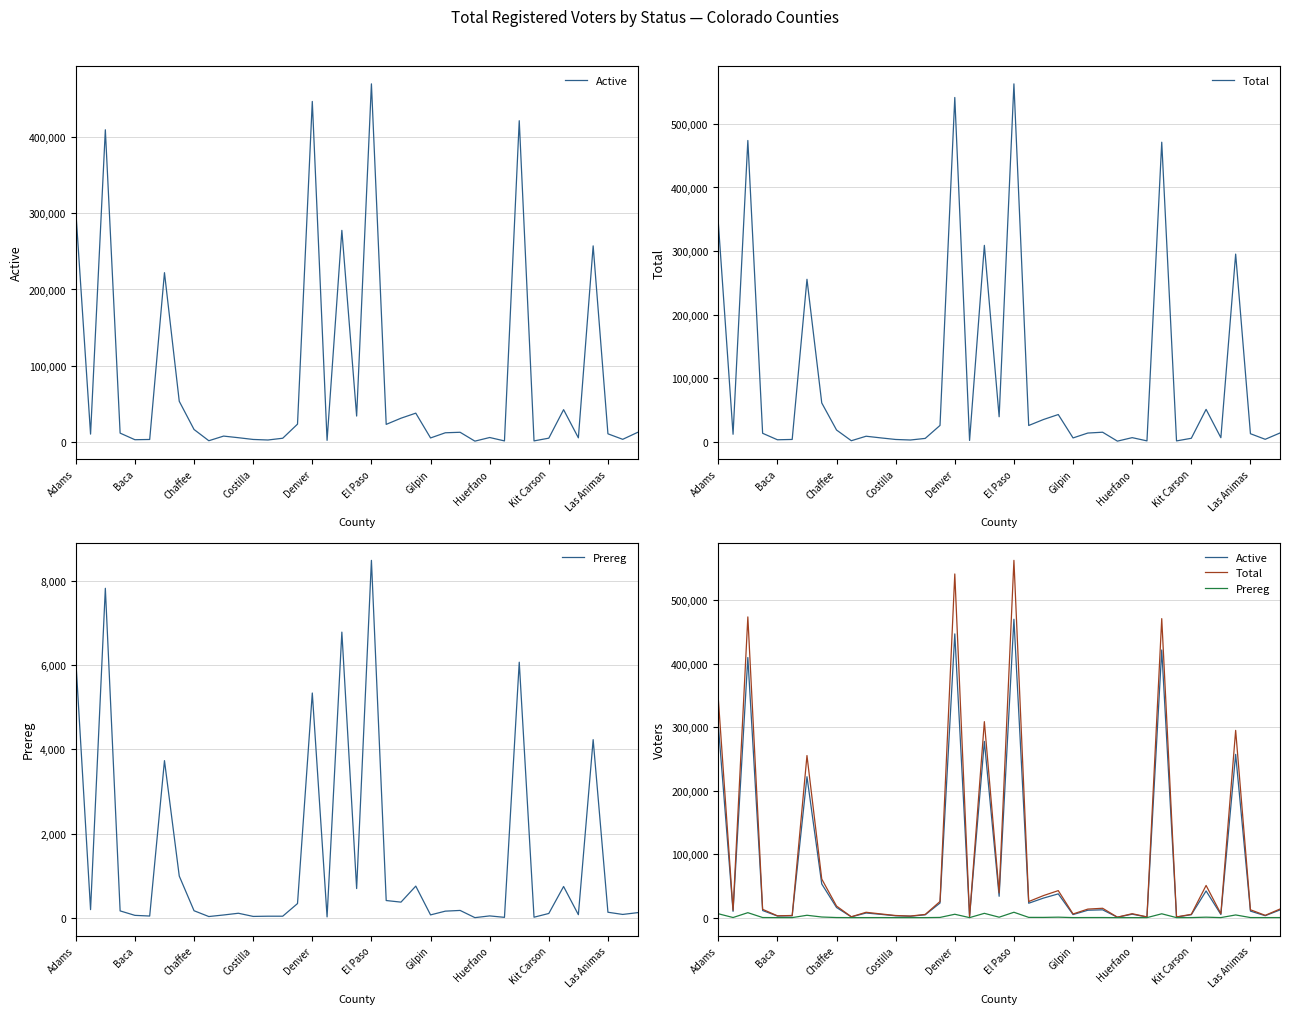

Is it true that Prereg equals 4894 at El Paso?

False